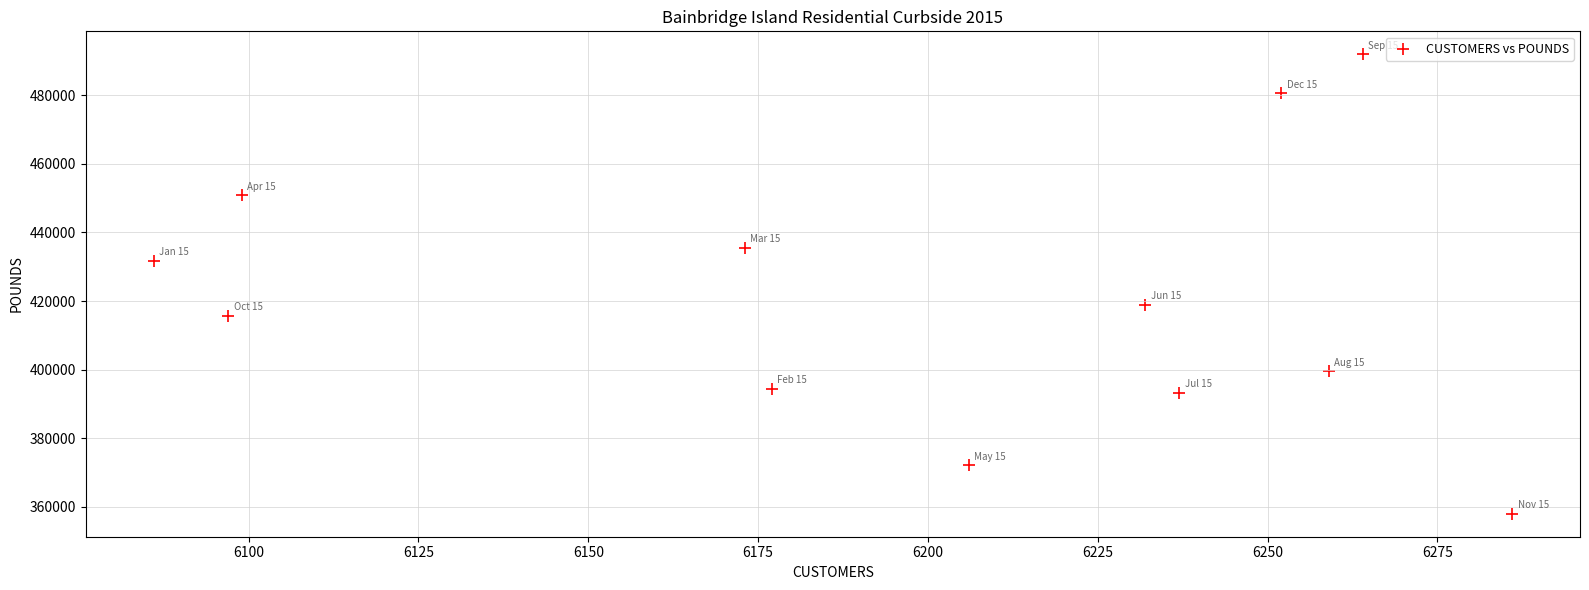

What is the average X value?

6197